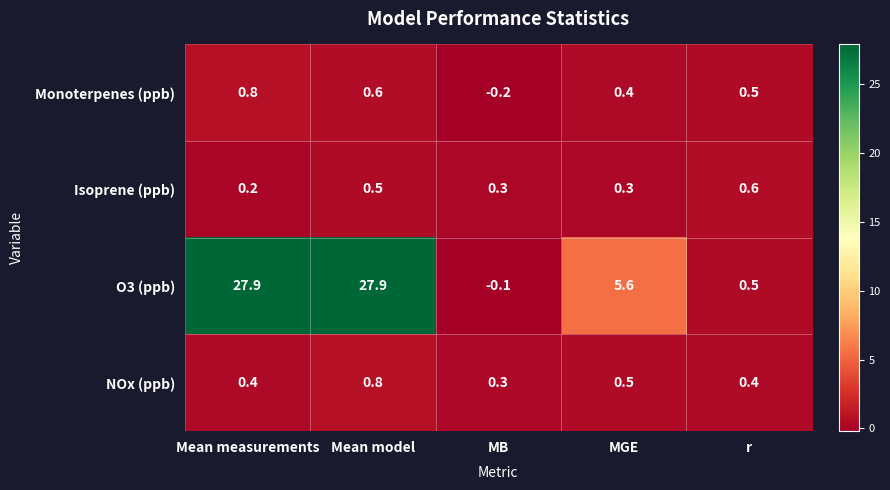

Rank the series at Mean measurements from lowest to highest value.

Isoprene (ppb), NOx (ppb), Monoterpenes (ppb), O3 (ppb)